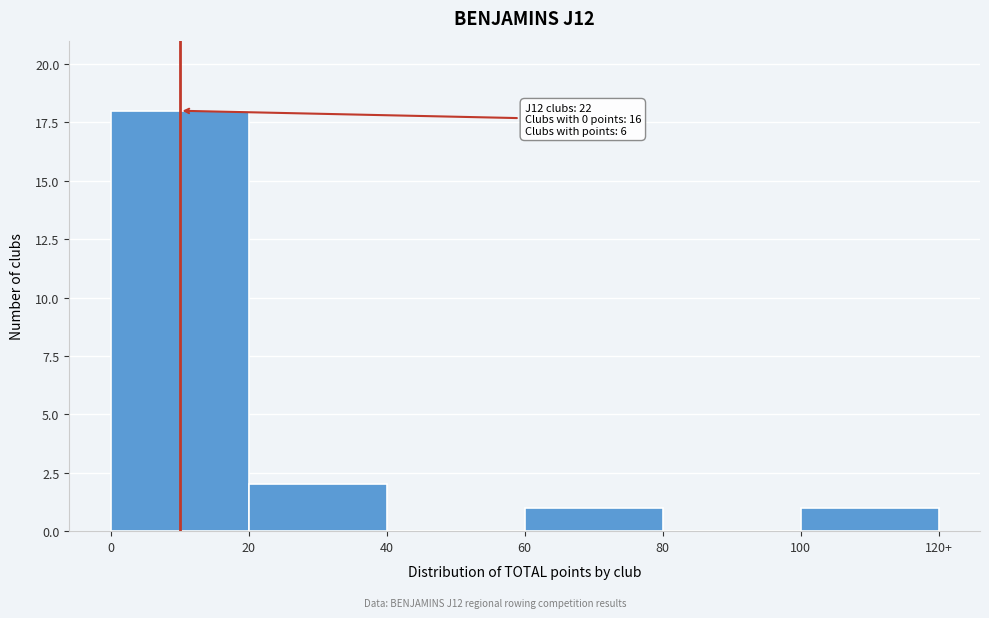

Reading right to left, what are all the values shown in this chart?

100=1	80=0	60=1	40=0	20=2	0=18